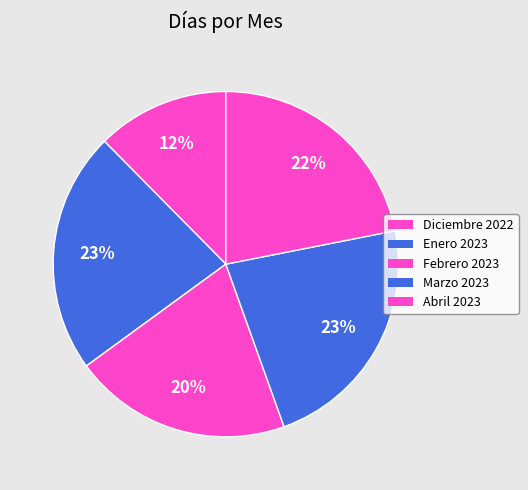

Which slice is the largest?

Enero 2023